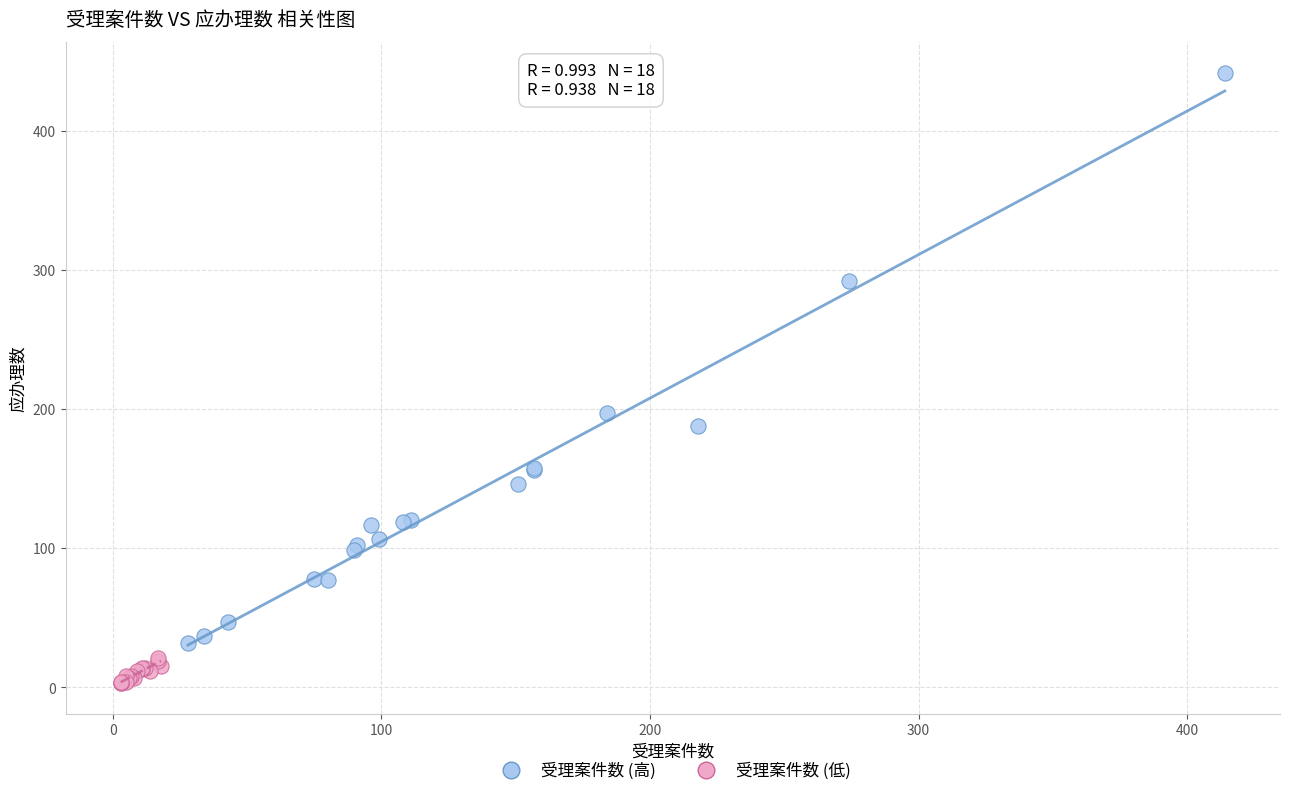

Which series reaches the maximum Y coordinate?

受理案件数 (高)